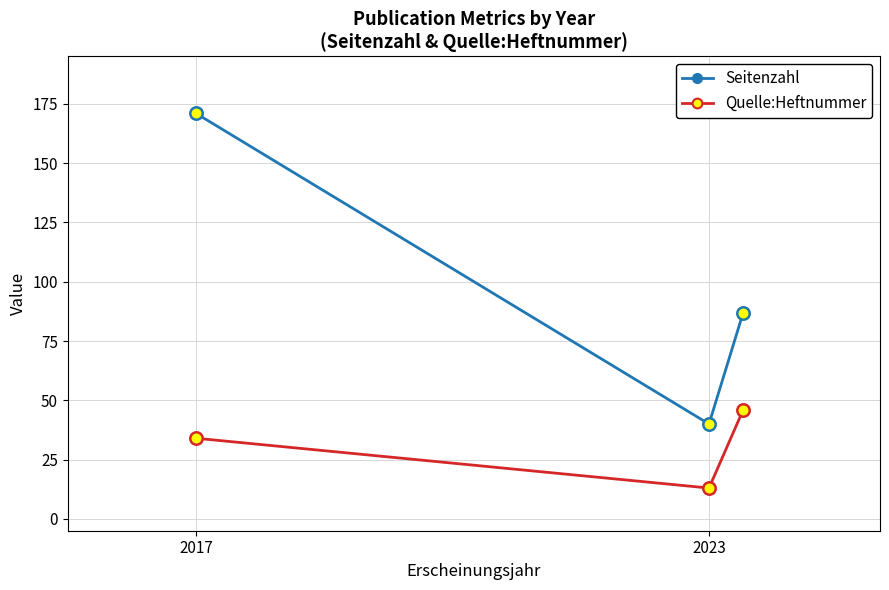

Which series has the widest spread of values?

Seitenzahl